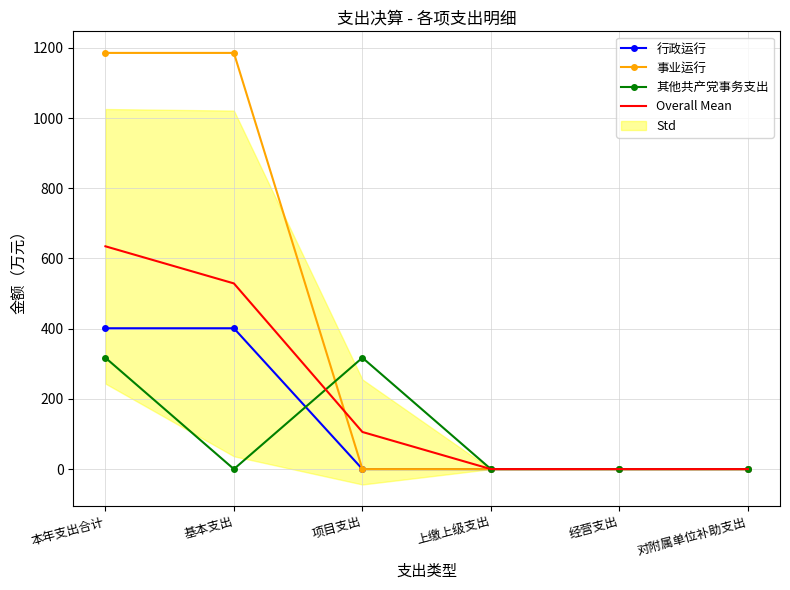

At which label does 其他共产党事务支出 reach its minimum?

基本支出